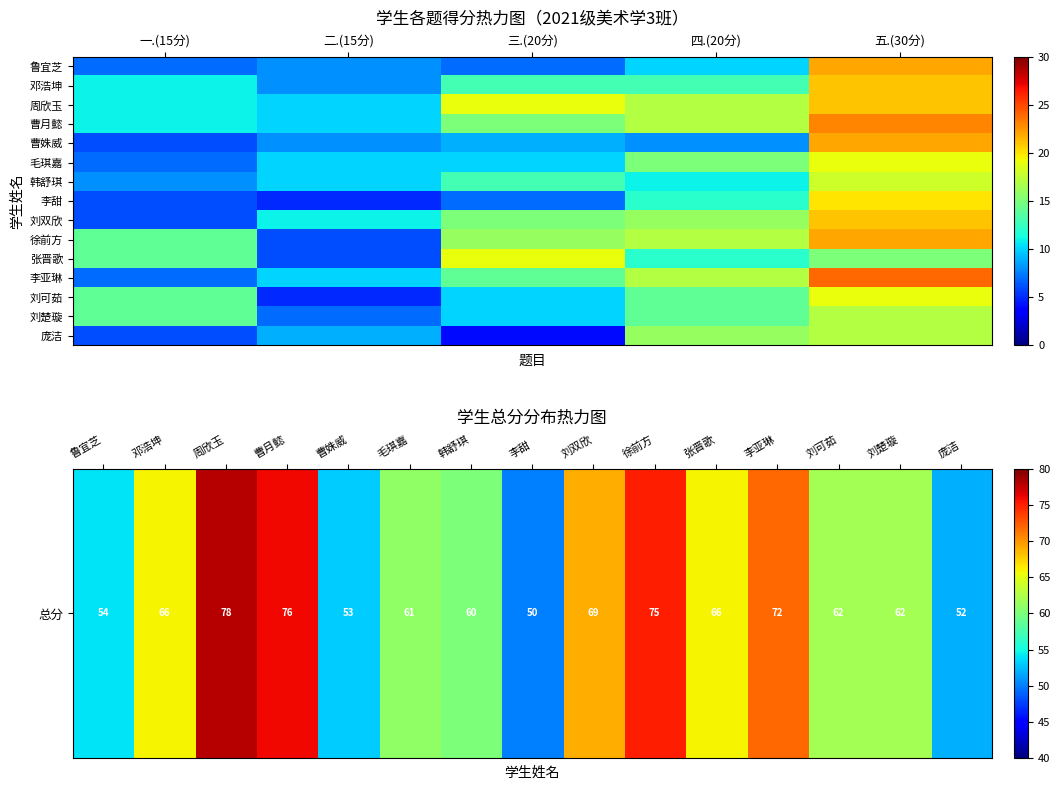

Reading left to right, transcribe all the data shown in this chart.

一.(15分): 7	11	11	11	6	7	8	6	6	14	14	7	14	14	6
二.(15分): 8	8	10	10	8	10	10	5	11	6	6	10	5	7	9
三.(20分): 7	13	19	15	9	10	13	7	15	16	19	14	10	10	4
四.(20分): 10	13	17	17	8	15	11	12	16	17	12	17	14	14	16
五.(30分): 22	21	21	23	22	19	18	20	21	22	15	24	19	17	17
总分: 54	66	78	76	53	61	60	50	69	75	66	72	62	62	52